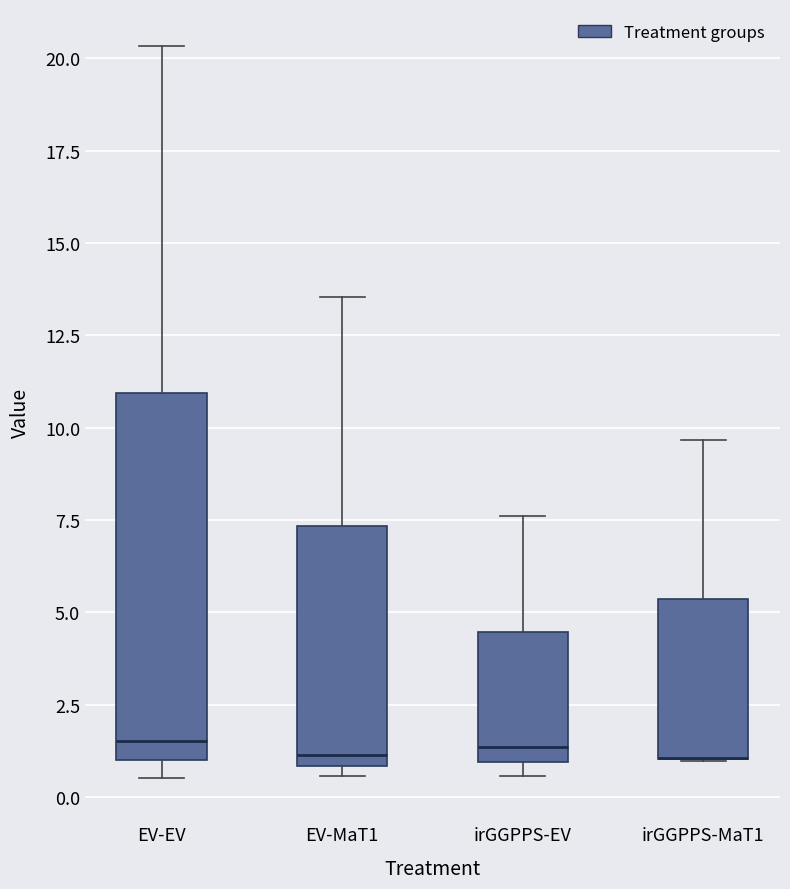

Where is the lower edge of the box for EV-EV on the y-axis? The values are not printed on the chart, so give them approximately, as read against the axis.

1.0